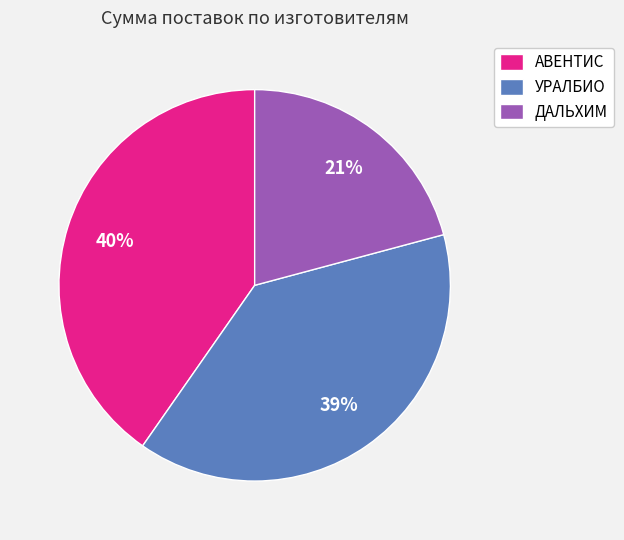

Rank the categories by value from lowest to highest.

ДАЛЬХИМ, УРАЛБИО, АВЕНТИС